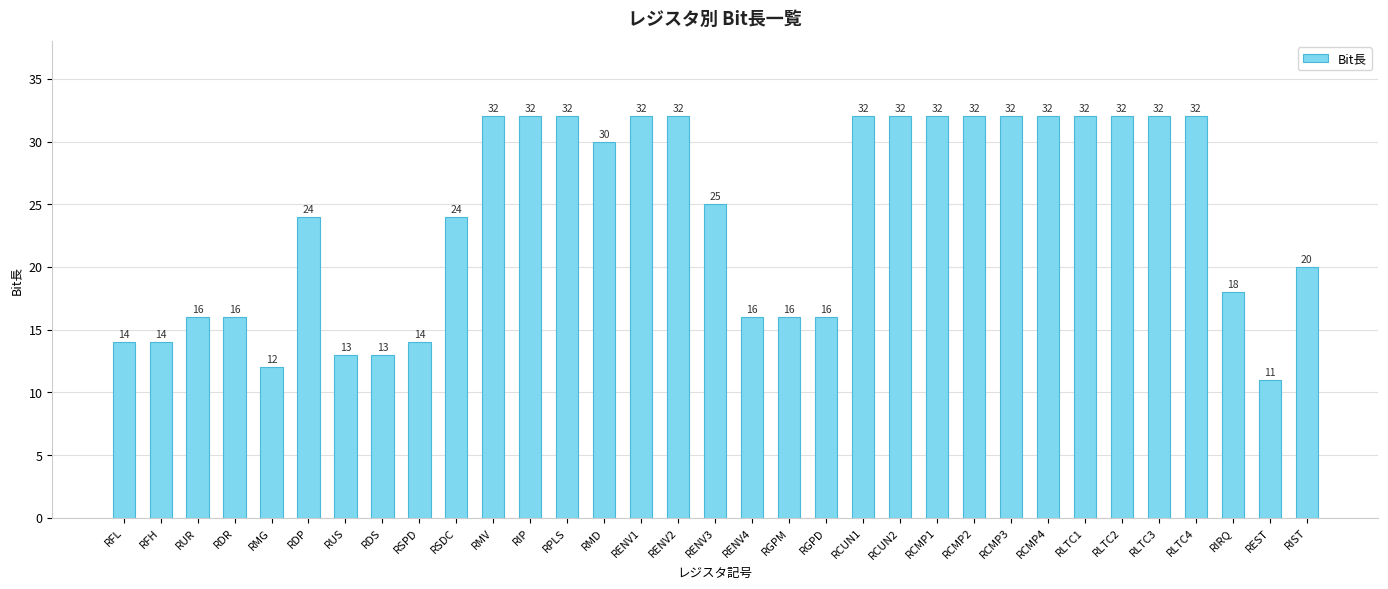

What is the label of the 25th bar from the left?

RCMP3